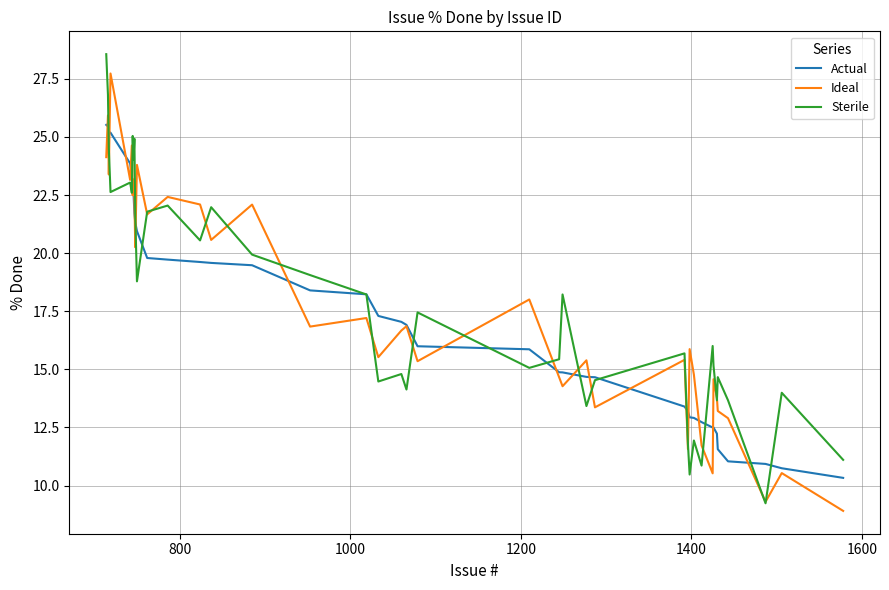

After their last crossing, which series has the higher values: Ideal or Actual?

Actual